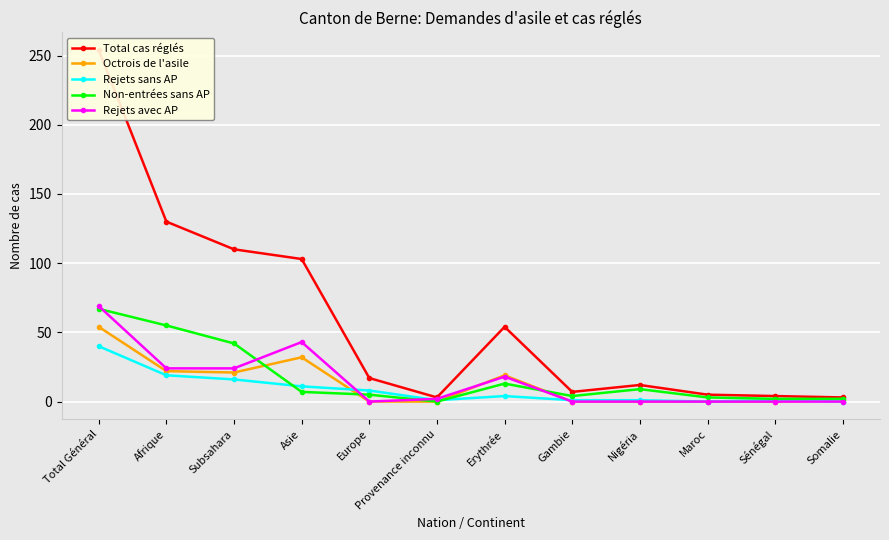

Reading left to right, what are all the values shown in this chart?

Total cas réglés: Total Général=254	Afrique=130	Subsahara=110	Asie=103	Europe=17	Provenance inconnu=3	Erythrée=54	Gambie=7	Nigéria=12	Maroc=5	Sénégal=4	Somalie=3
Octrois de l'asile: Total Général=54	Afrique=22	Subsahara=21	Asie=32	Europe=0	Provenance inconnu=0	Erythrée=19	Gambie=0	Nigéria=0	Maroc=0	Sénégal=0	Somalie=1
Rejets sans AP: Total Général=40	Afrique=19	Subsahara=16	Asie=11	Europe=8	Provenance inconnu=1	Erythrée=4	Gambie=1	Nigéria=1	Maroc=0	Sénégal=1	Somalie=0
Non-entrées sans AP: Total Général=67	Afrique=55	Subsahara=42	Asie=7	Europe=5	Provenance inconnu=0	Erythrée=13	Gambie=4	Nigéria=9	Maroc=3	Sénégal=2	Somalie=2
Rejets avec AP: Total Général=69	Afrique=24	Subsahara=24	Asie=43	Europe=0	Provenance inconnu=2	Erythrée=18	Gambie=0	Nigéria=0	Maroc=0	Sénégal=0	Somalie=0